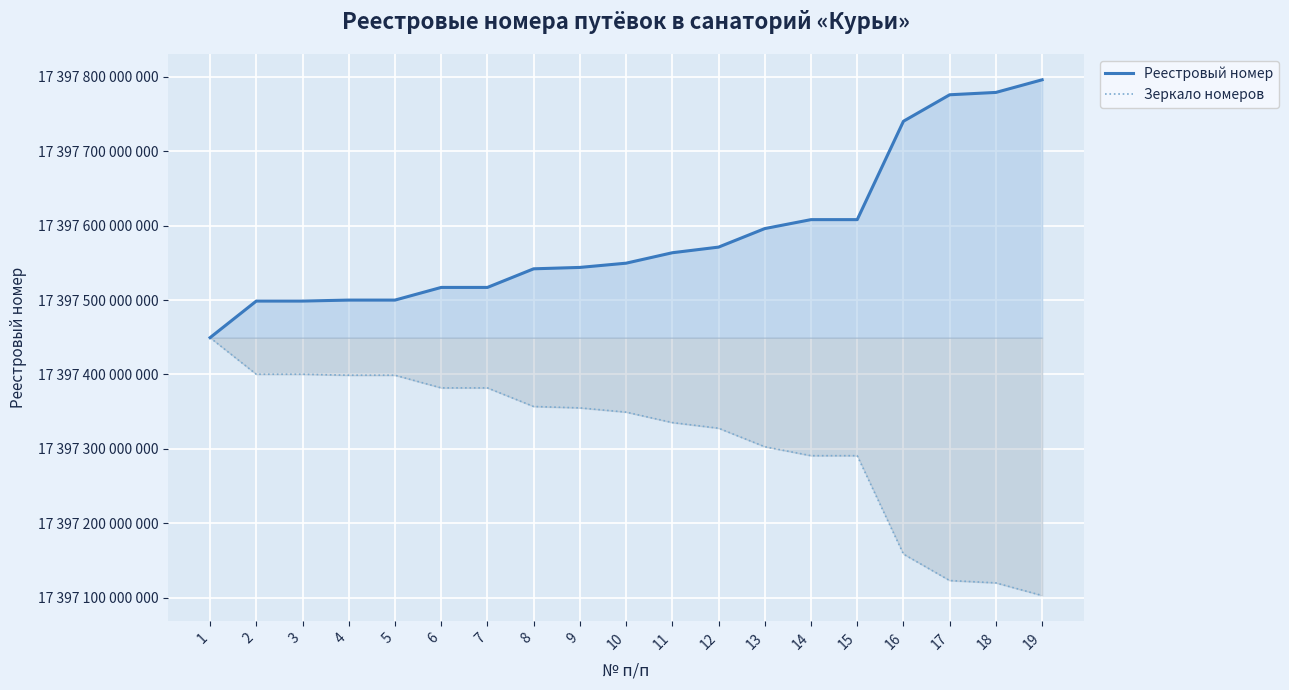

How many values in the Реестровый номер series exceed 17397549542210?

9